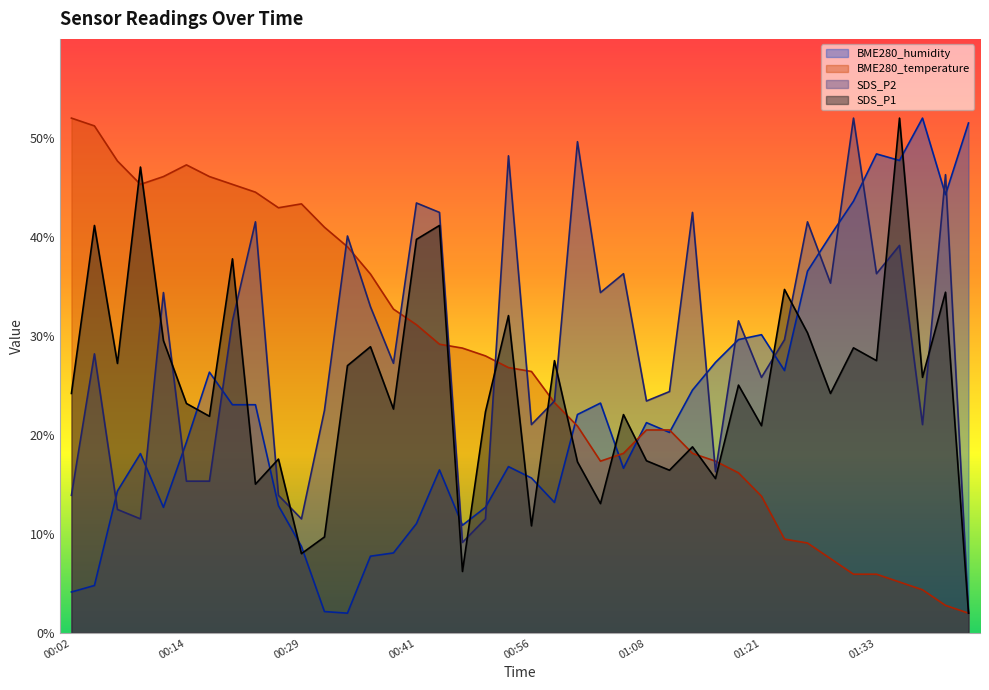

Reading right to left, transcribe all the data shown in this chart.

SDS_P1: 01:43=2.0	01:41=34.4	01:38=25.8	01:36=52.0	01:33=27.5	01:31=28.8	01:28=24.2	01:26=30.3	01:24=34.7	01:21=20.9	01:18=25.0	01:16=15.6	01:13=18.8	01:11=16.4	01:08=17.4	01:06=22.1	01:03=13.1	01:01=17.3	00:59=27.5	00:56=10.8	00:54=32.1	00:48=22.3	00:46=6.2	00:44=41.2	00:41=39.8	00:38=22.6	00:36=28.9	00:34=27.0	00:31=9.7	00:29=8.0	00:24=17.6	00:21=15.0	00:19=37.8	00:16=21.9	00:14=23.2	00:11=29.5	00:09=47.1	00:07=27.2	00:04=41.2	00:02=24.2
SDS_P2: 01:43=2.0	01:41=46.3	01:38=21.0	01:36=39.1	01:33=36.3	01:31=52.0	01:28=35.3	01:26=41.5	01:24=29.6	01:21=25.8	01:18=31.5	01:16=16.3	01:13=42.5	01:11=24.4	01:08=23.4	01:06=36.3	01:03=34.4	01:01=49.6	00:59=23.4	00:56=21.0	00:54=48.2	00:48=11.5	00:46=9.1	00:44=42.5	00:41=43.4	00:38=27.2	00:36=33.0	00:34=40.1	00:31=22.5	00:29=11.5	00:24=13.9	00:21=41.5	00:19=31.5	00:16=15.3	00:14=15.3	00:11=34.4	00:09=11.5	00:07=12.5	00:04=28.2	00:02=13.9
BME280_temperature: 01:43=2.0	01:41=2.8	01:38=4.4	01:36=5.1	01:33=5.9	01:31=5.9	01:28=7.5	01:26=9.1	01:24=9.5	01:21=13.8	01:18=16.2	01:16=17.4	01:13=18.1	01:11=20.5	01:08=20.5	01:06=18.1	01:03=17.4	01:01=20.9	00:59=23.3	00:56=26.4	00:54=26.8	00:48=28.0	00:46=28.8	00:44=29.2	00:41=31.1	00:38=32.7	00:36=36.3	00:34=39.0	00:31=41.0	00:29=43.3	00:24=42.9	00:21=44.5	00:19=45.3	00:16=46.1	00:14=47.3	00:11=46.1	00:09=45.3	00:07=47.7	00:04=51.2	00:02=52.0
BME280_humidity: 01:43=51.5	01:41=44.3	01:38=52.0	01:36=47.7	01:33=48.4	01:31=43.6	01:28=40.2	01:26=36.5	01:24=26.5	01:21=30.1	01:18=29.6	01:16=27.3	01:13=24.5	01:11=20.3	01:08=21.2	01:06=16.6	01:03=23.2	01:01=22.1	00:59=13.2	00:56=15.7	00:54=16.8	00:48=12.7	00:46=10.9	00:44=16.5	00:41=11.0	00:38=8.1	00:36=7.8	00:34=2.0	00:31=2.2	00:29=8.7	00:24=12.9	00:21=23.1	00:19=23.1	00:16=26.3	00:14=19.3	00:11=12.7	00:09=18.1	00:07=14.3	00:04=4.8	00:02=4.1